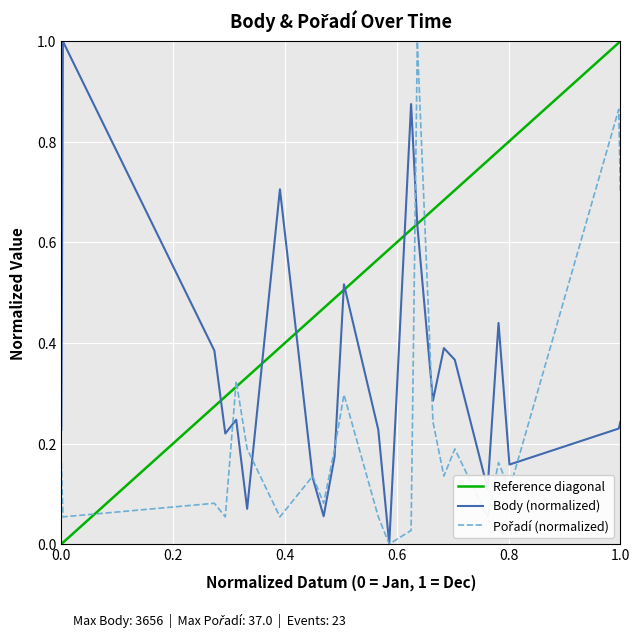

After their last crossing, which series has the higher values: Pořadí or Body?

Pořadí